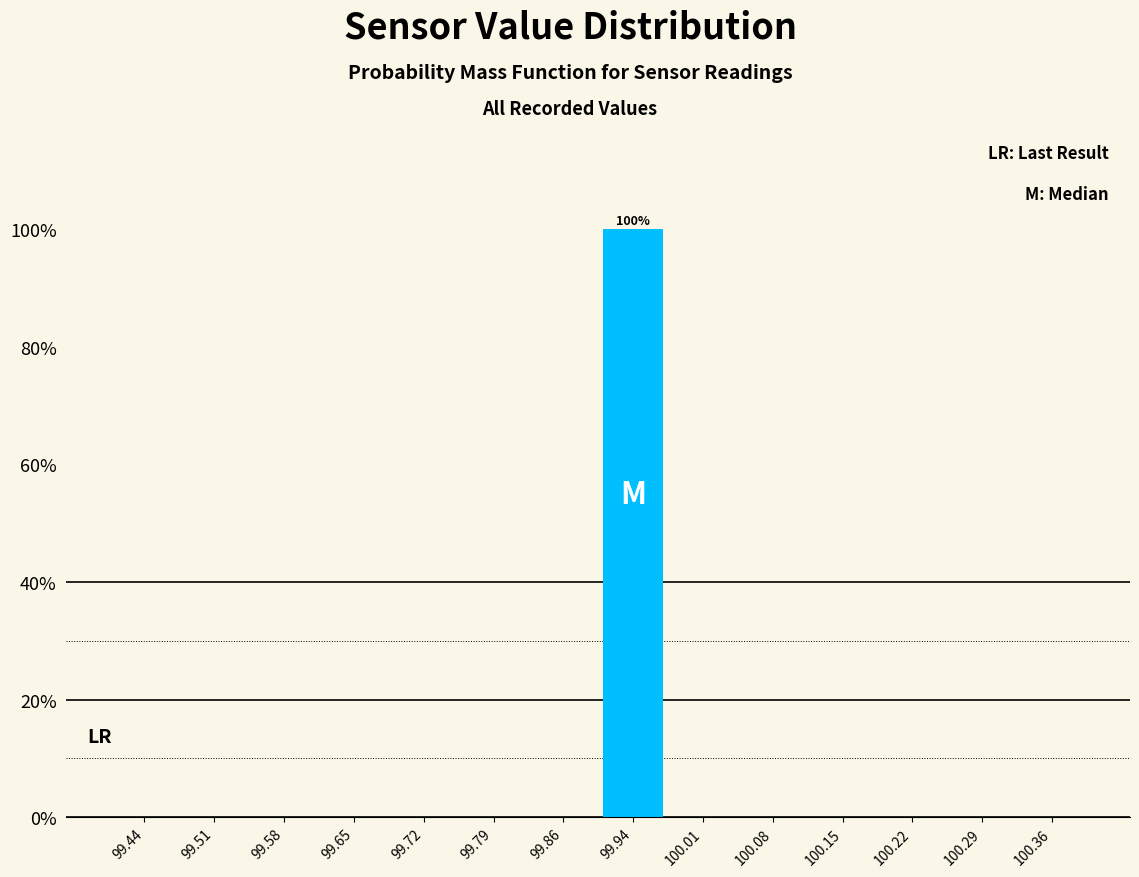

Over which range of the x-axis is the bar tallest?

99.90 to 99.97